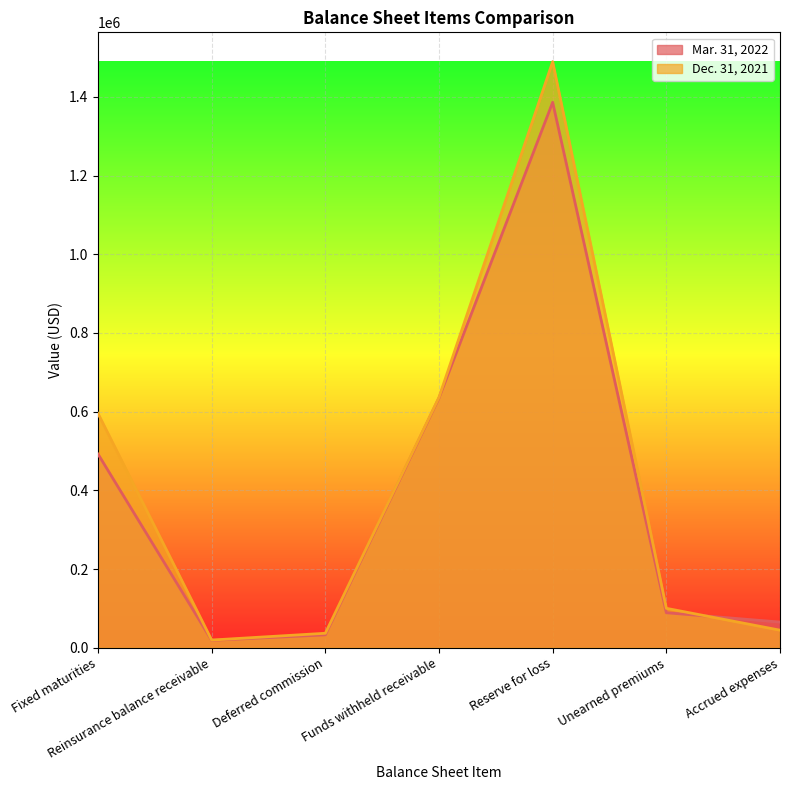

Rank the categories by Dec. 31, 2021 value from highest to lowest.

Reserve for loss, Funds withheld receivable, Fixed maturities, Unearned premiums, Accrued expenses, Deferred commission, Reinsurance balance receivable